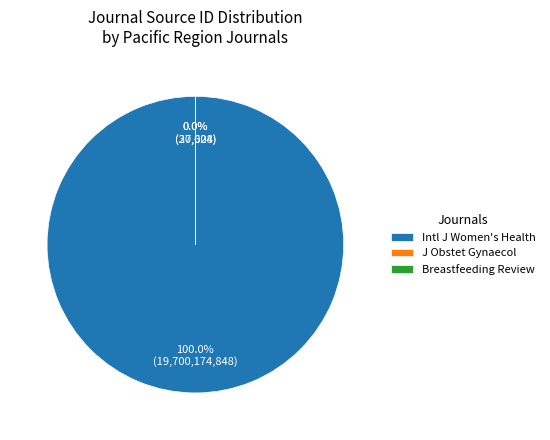

The International Journal of Women's Health slice represents 100% of the pie. True or false?

True